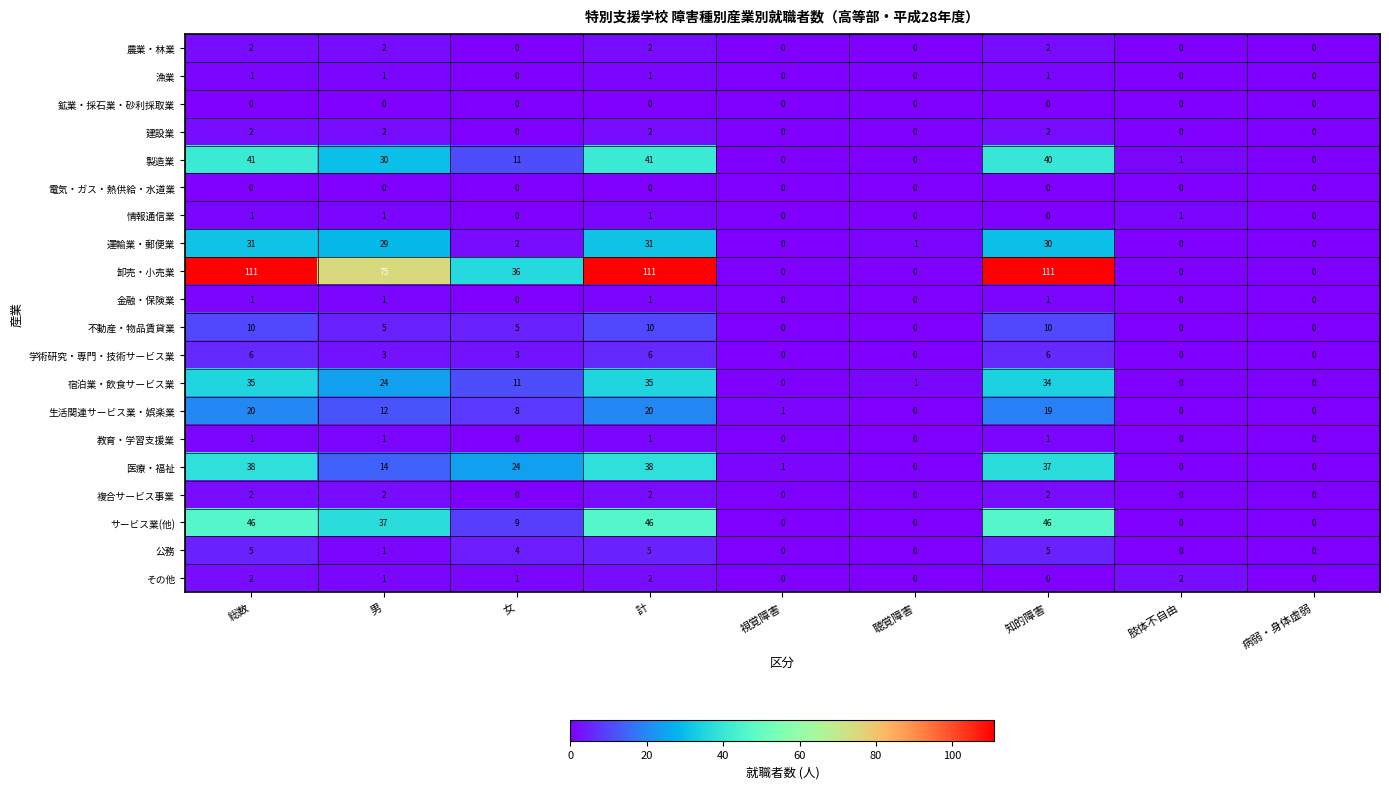

Read the 公務 value at 総数.

5